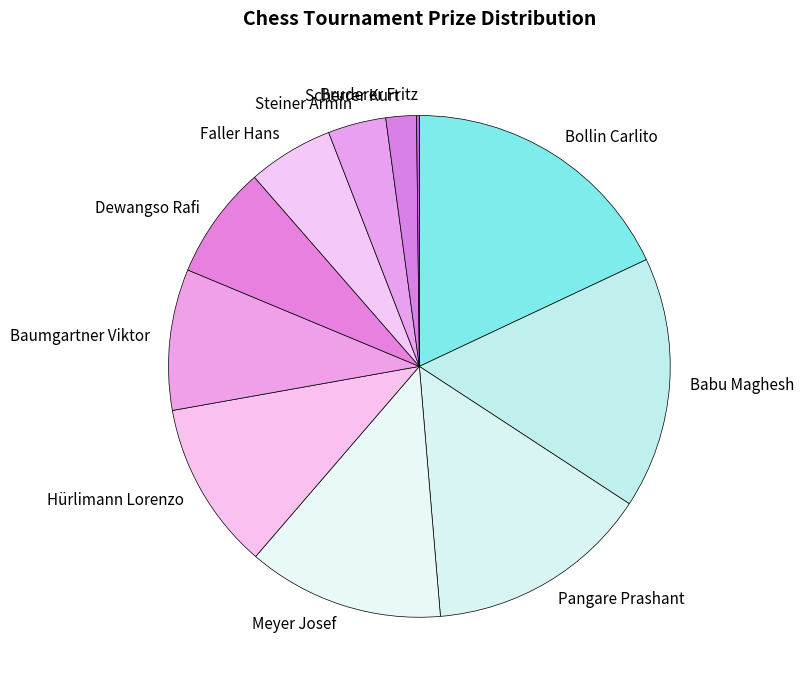

Do Scherrer Kurt and Dewangso Rafi together represent more than half of the pie?

No